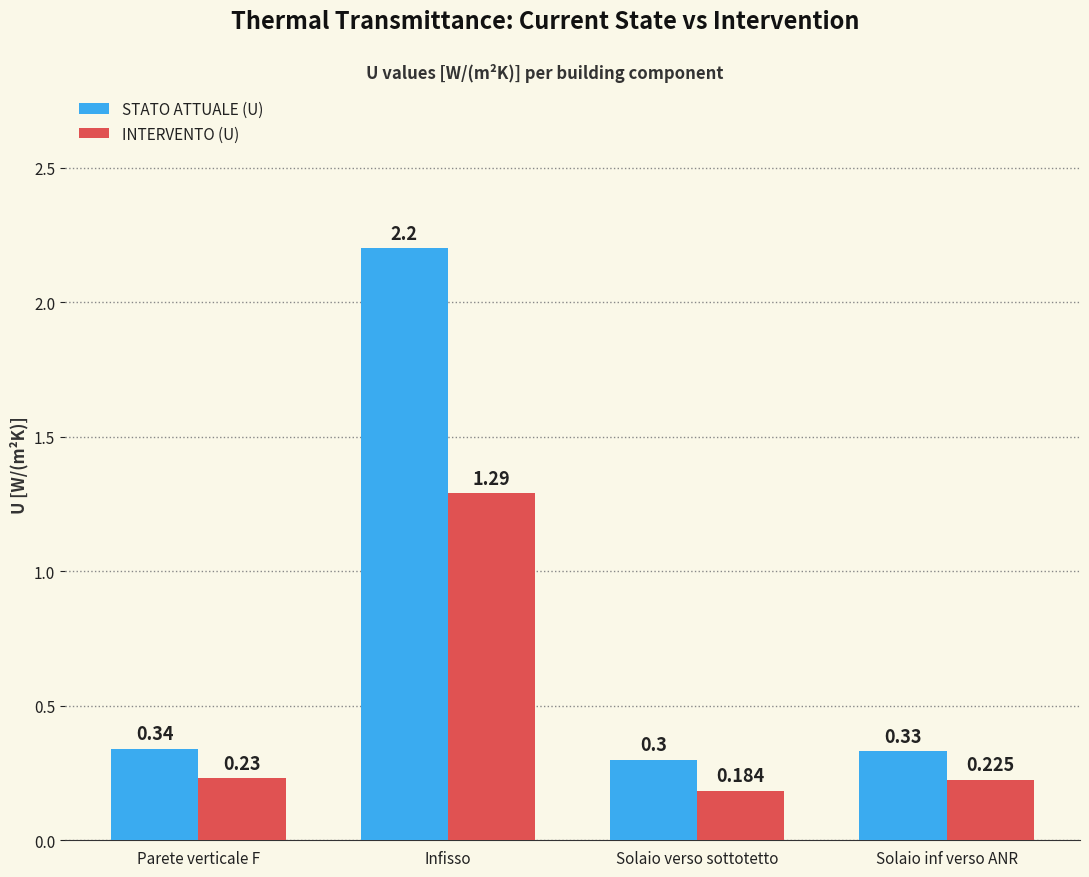

Which series has the widest spread of values?

STATO ATTUALE (U)